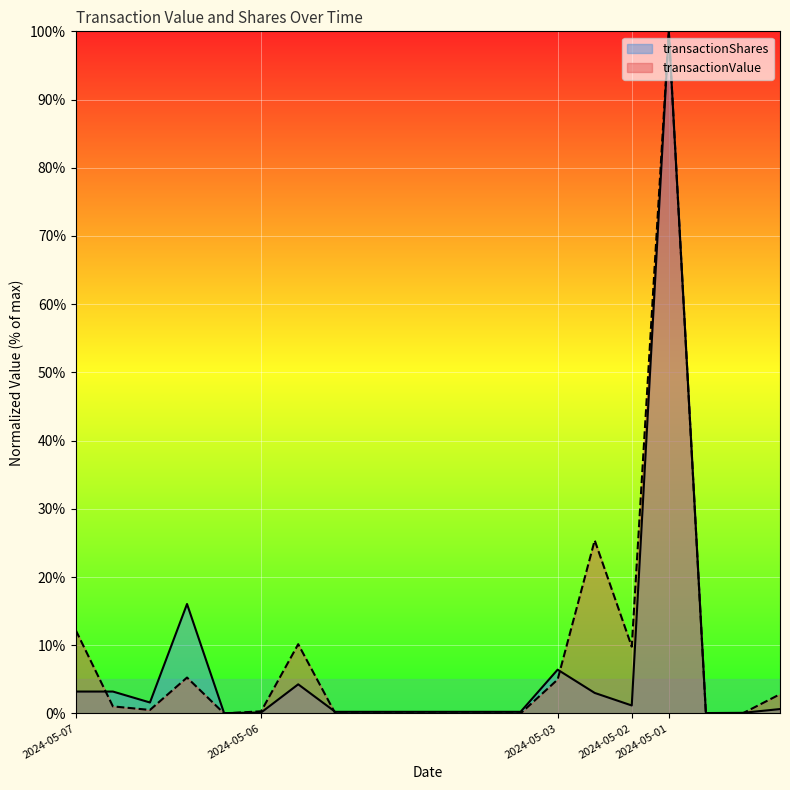

What value does the transactionShares series have at 2024-05-02?

1.2